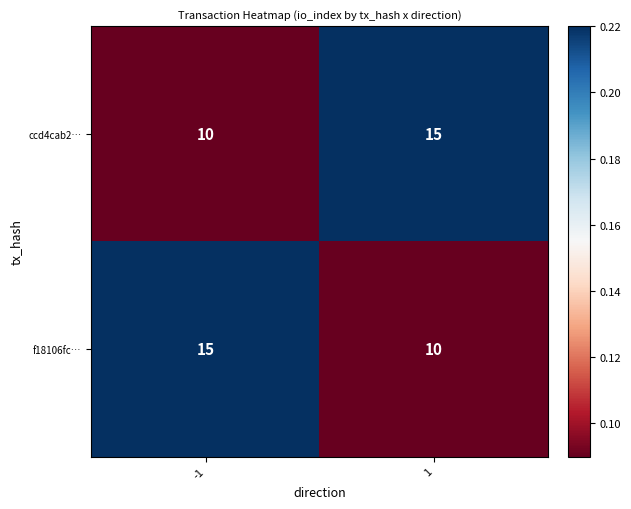

What is the sum of all f18106fc… values?

25